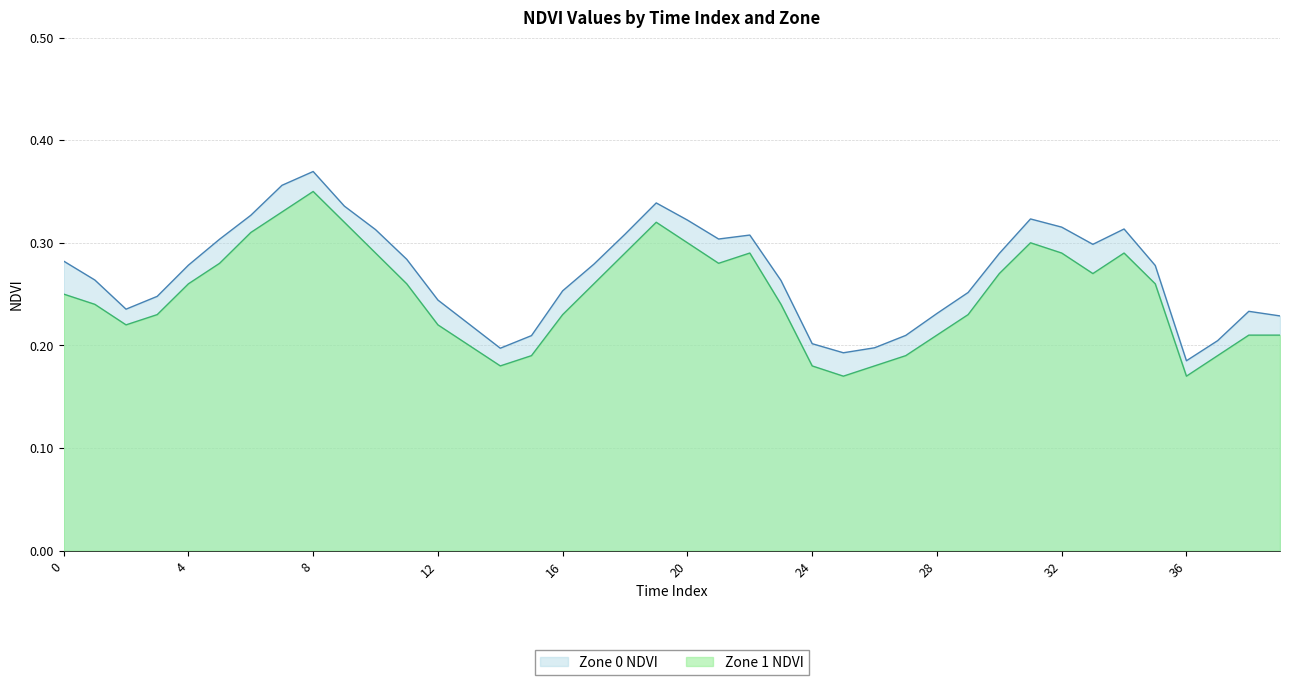

Reading left to right, what are all the values shown in this chart?

Zone 0 NDVI: 0=0.3	1=0.3	2=0.2	3=0.2	4=0.3	5=0.3	6=0.3	7=0.4	8=0.4	9=0.3	10=0.3	11=0.3	12=0.2	13=0.2	14=0.2	15=0.2	16=0.3	17=0.3	18=0.3	19=0.3	20=0.3	21=0.3	22=0.3	23=0.3	24=0.2	25=0.2	26=0.2	27=0.2	28=0.2	29=0.3	30=0.3	31=0.3	32=0.3	33=0.3	34=0.3	35=0.3	36=0.2	37=0.2	38=0.2	39=0.2
Zone 1 NDVI: 0=0.2	1=0.2	2=0.2	3=0.2	4=0.3	5=0.3	6=0.3	7=0.3	8=0.3	9=0.3	10=0.3	11=0.3	12=0.2	13=0.2	14=0.2	15=0.2	16=0.2	17=0.3	18=0.3	19=0.3	20=0.3	21=0.3	22=0.3	23=0.2	24=0.2	25=0.2	26=0.2	27=0.2	28=0.2	29=0.2	30=0.3	31=0.3	32=0.3	33=0.3	34=0.3	35=0.3	36=0.2	37=0.2	38=0.2	39=0.2